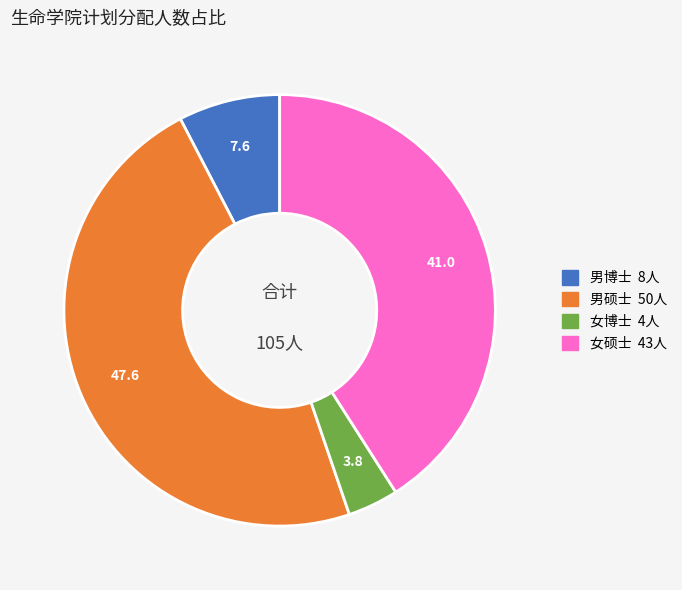

Count the number of slices in the pie.

4